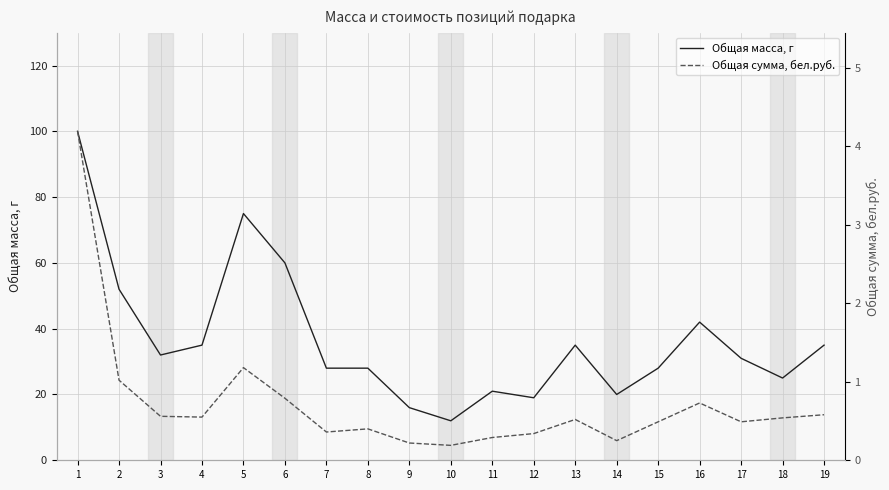

What are all the series names shown in the legend?

Общая масса, г, Общая сумма, бел.руб.